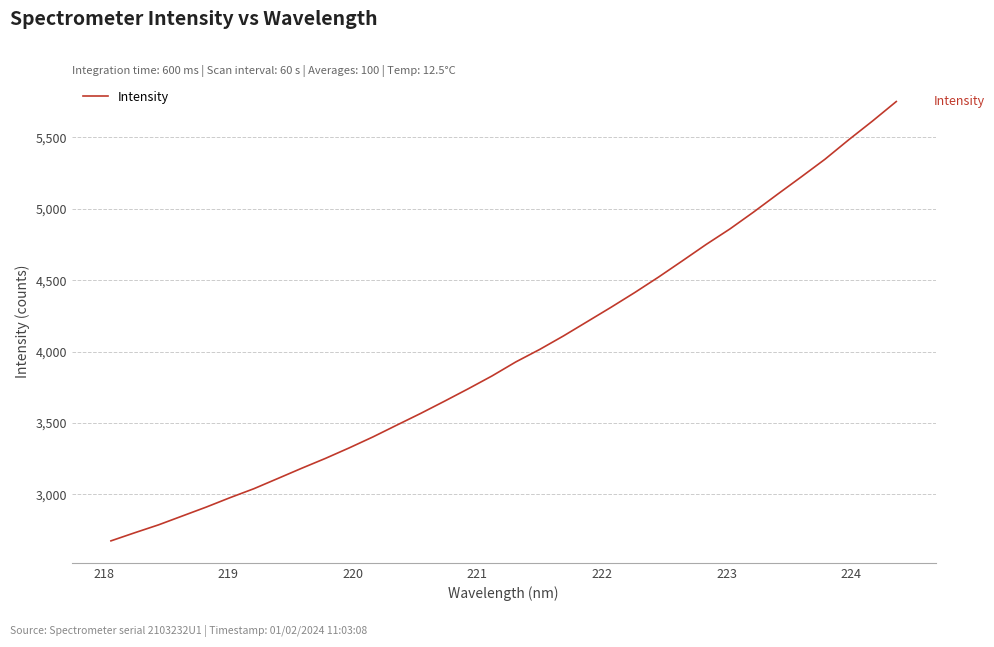

What is the minimum value shown in the chart?

2673.6